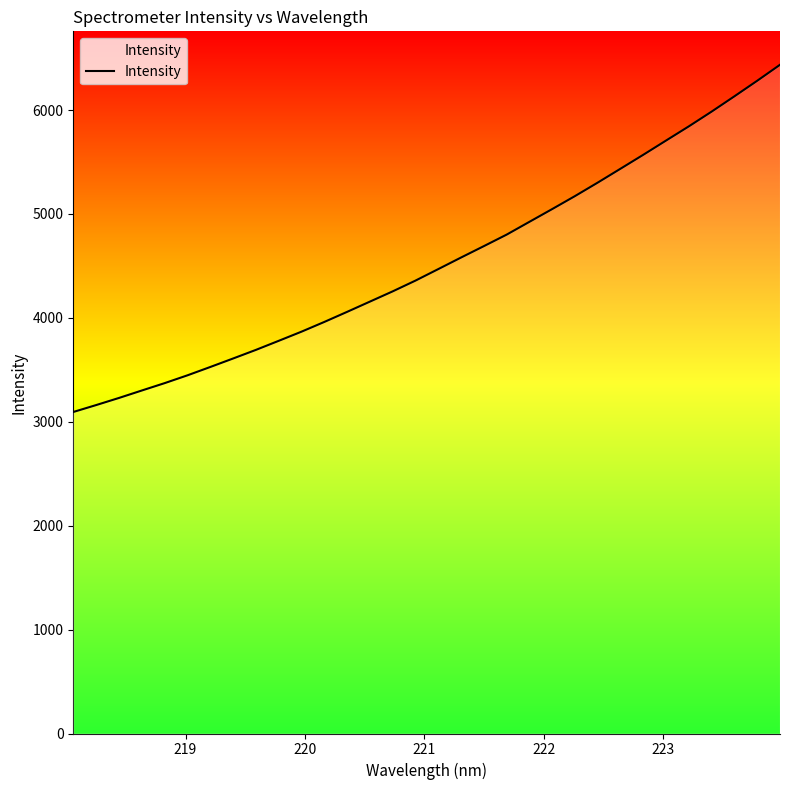

What is the difference between the maximum and minimum values?

3341.6